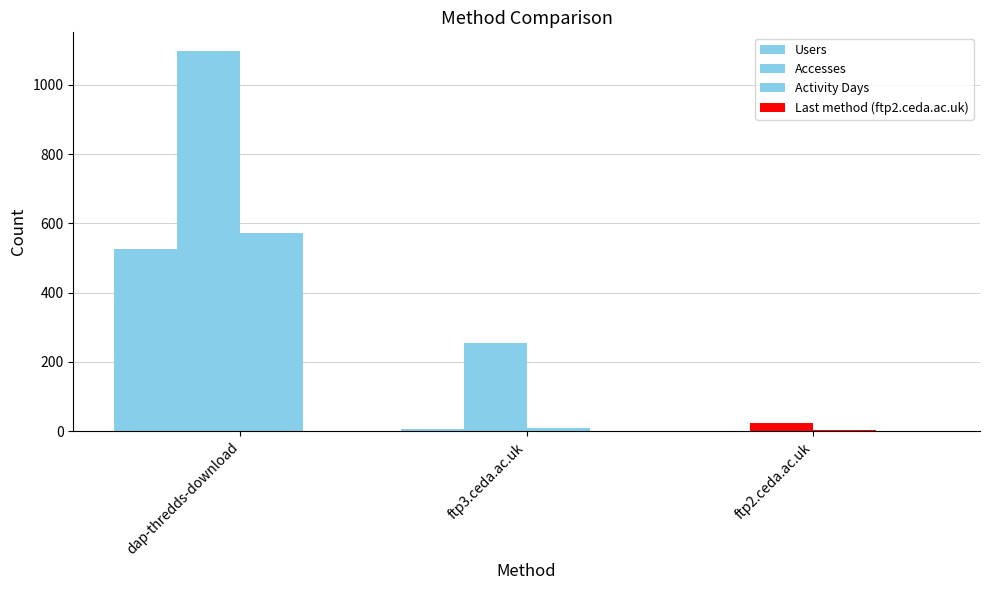

True or false: Users has a value of 5 at ftp3.ceda.ac.uk.

True